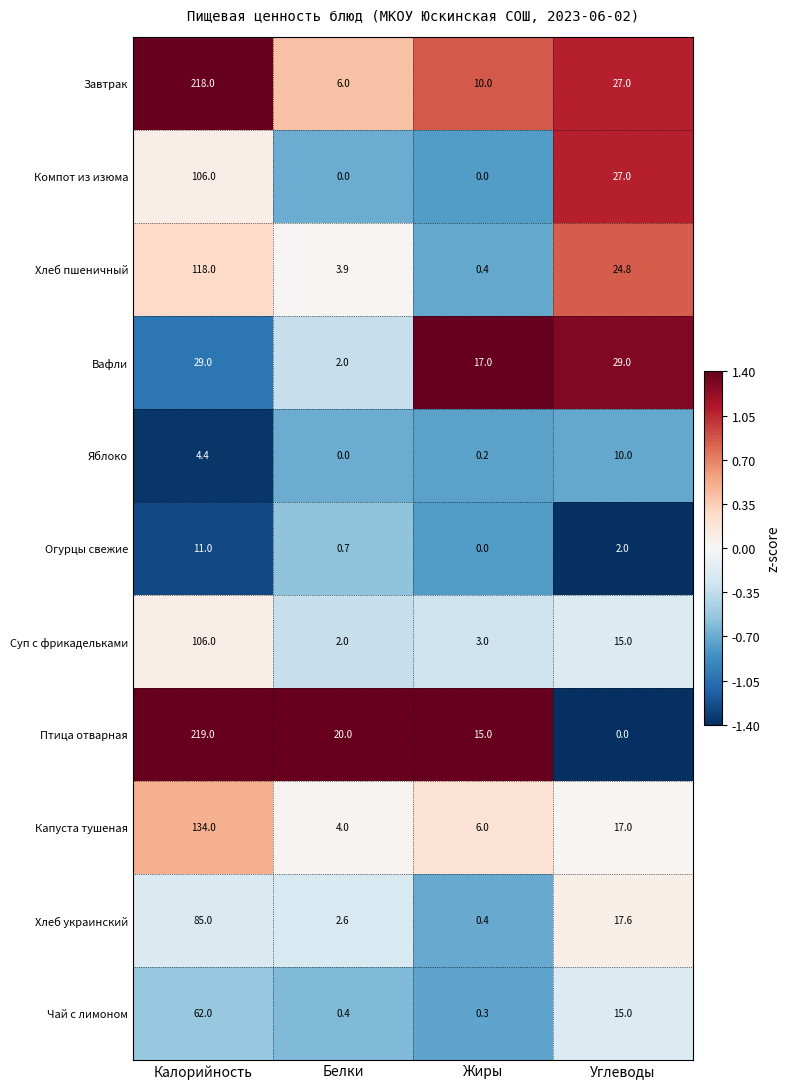

What is the lowest value of the Капуста тушеная series?

4.0